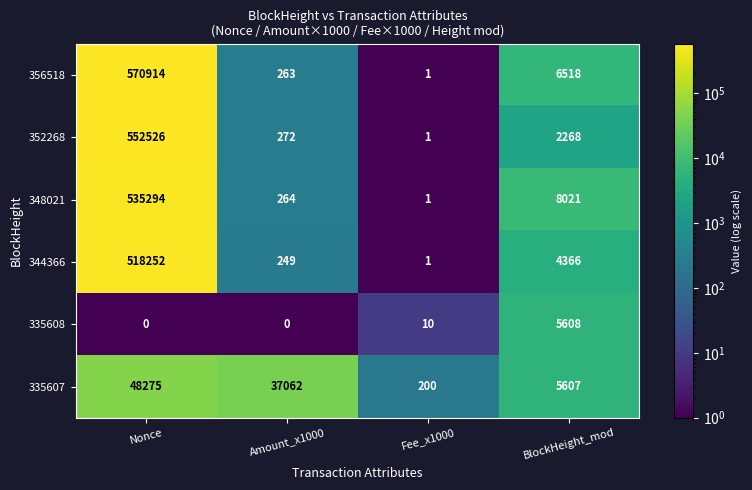

Reading left to right, transcribe all the data shown in this chart.

356518: Nonce=570914	Amount_x1000=263	Fee_x1000=1	BlockHeight_mod=6518
352268: Nonce=552526	Amount_x1000=272	Fee_x1000=1	BlockHeight_mod=2268
348021: Nonce=535294	Amount_x1000=264	Fee_x1000=1	BlockHeight_mod=8021
344366: Nonce=518252	Amount_x1000=249	Fee_x1000=1	BlockHeight_mod=4366
335608: Nonce=0	Amount_x1000=0	Fee_x1000=10	BlockHeight_mod=5608
335607: Nonce=48275	Amount_x1000=37062	Fee_x1000=200	BlockHeight_mod=5607